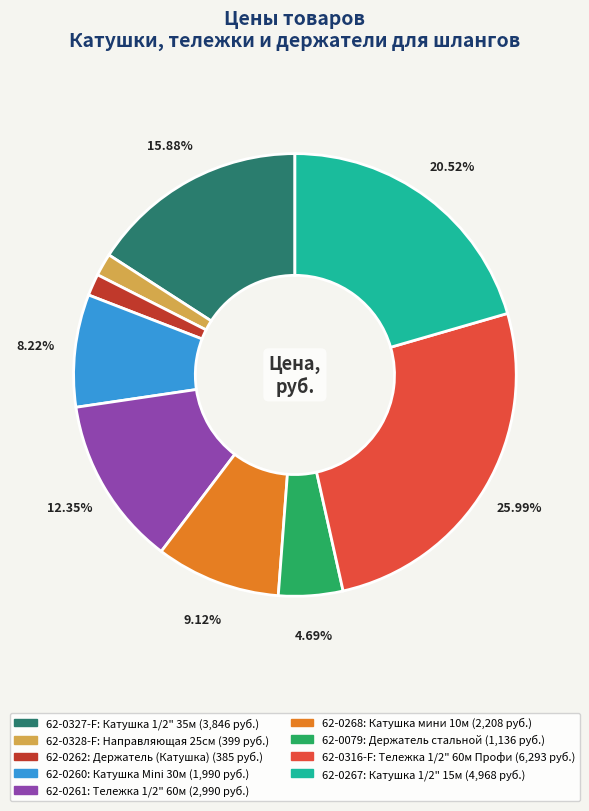

Count the number of slices in the pie.

9